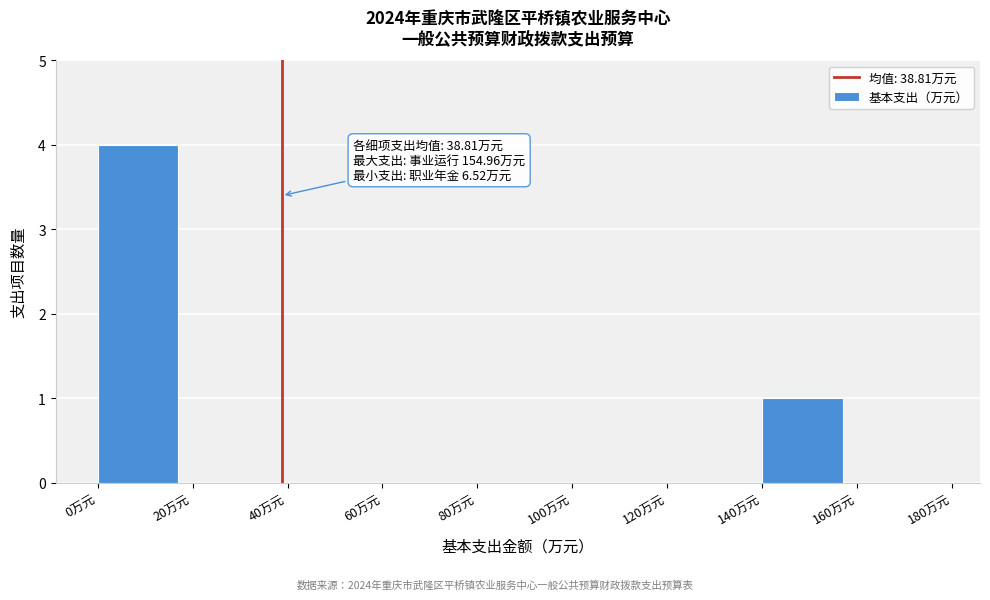

Which range on the x-axis has the tallest bar?

0 to 20